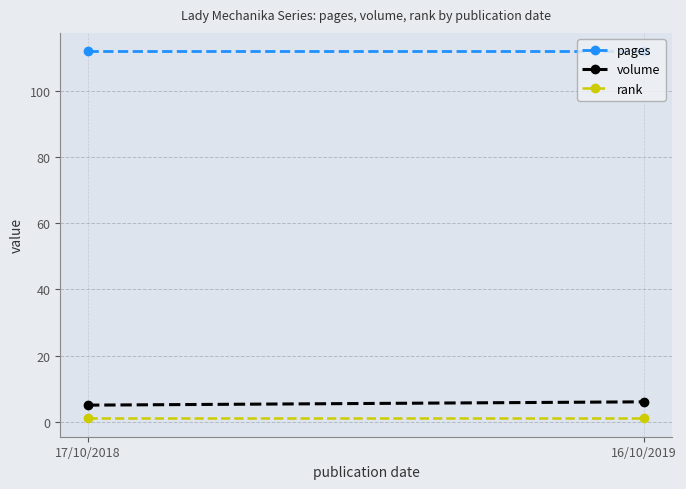

The value of volume at 17/10/2018 is 5. True or false?

True